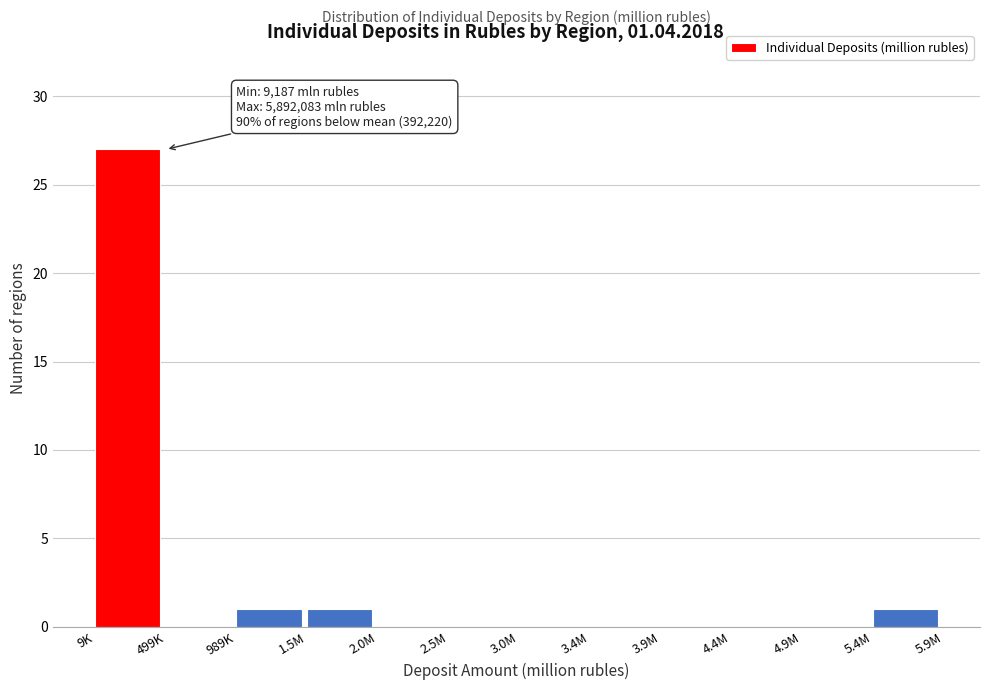

Reading left to right, list all the values displayed in this chart.

9K=27	499K=0	989K=1	1.5M=1	2.0M=0	2.5M=0	3.0M=0	3.4M=0	3.9M=0	4.4M=0	4.9M=0	5.4M=1